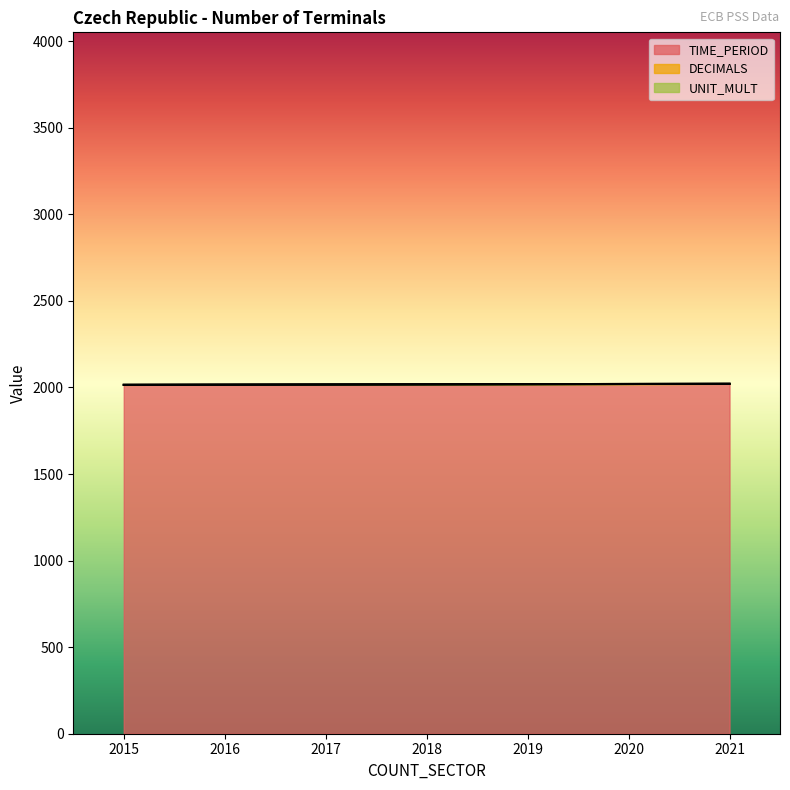

Which has a higher value, 2017 or 2016?

2017